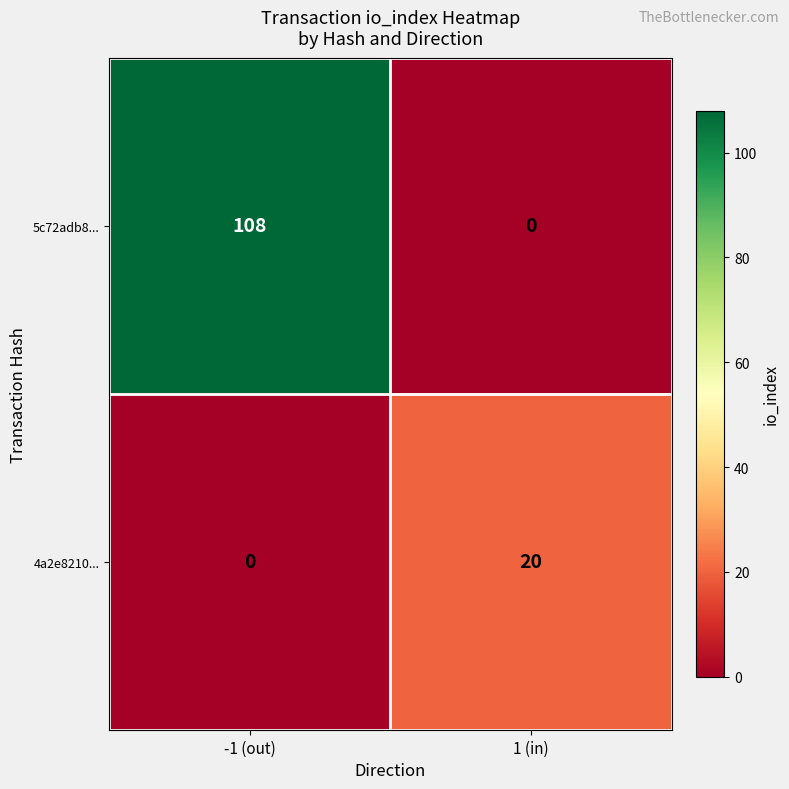

Reading right to left, transcribe all the data shown in this chart.

5c72adb8...: 1 (in)=0	-1 (out)=108
4a2e8210...: 1 (in)=20	-1 (out)=0